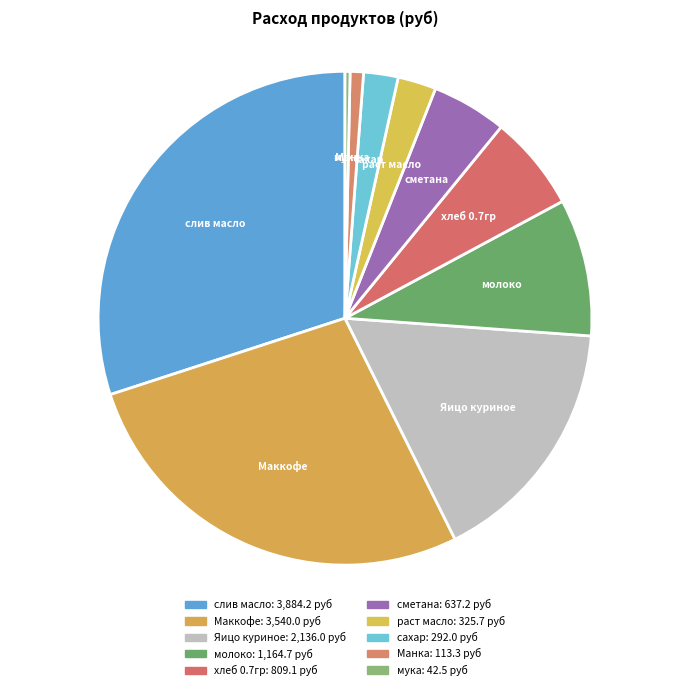

The Манка slice represents 11% of the pie. True or false?

False